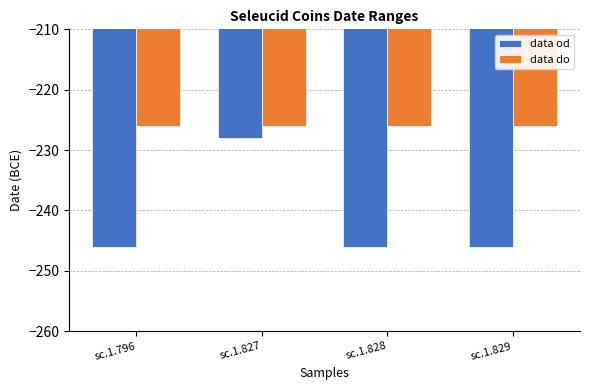

What is the difference between the maximum and minimum values in the data od series?

18